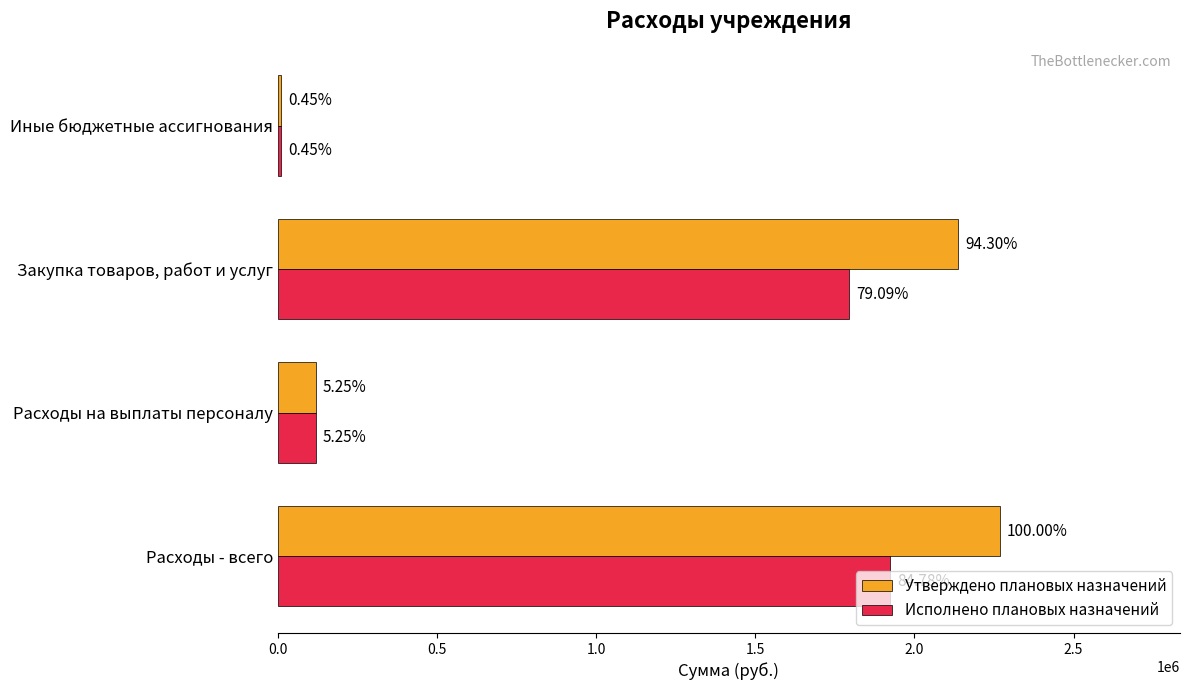

What are all the series names shown in the legend?

Утверждено плановых назначений, Исполнено плановых назначений